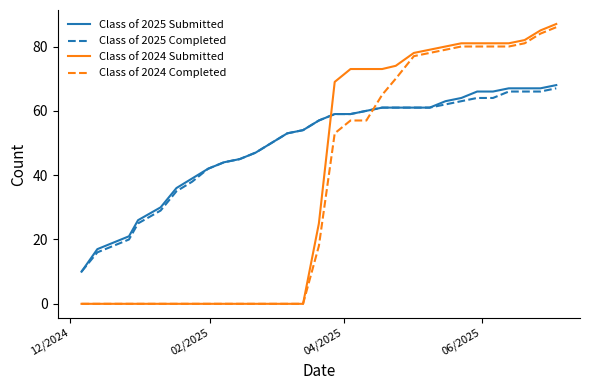

True or false: Class of 2025 Submitted and Class of 2024 Submitted intersect in this chart.

True